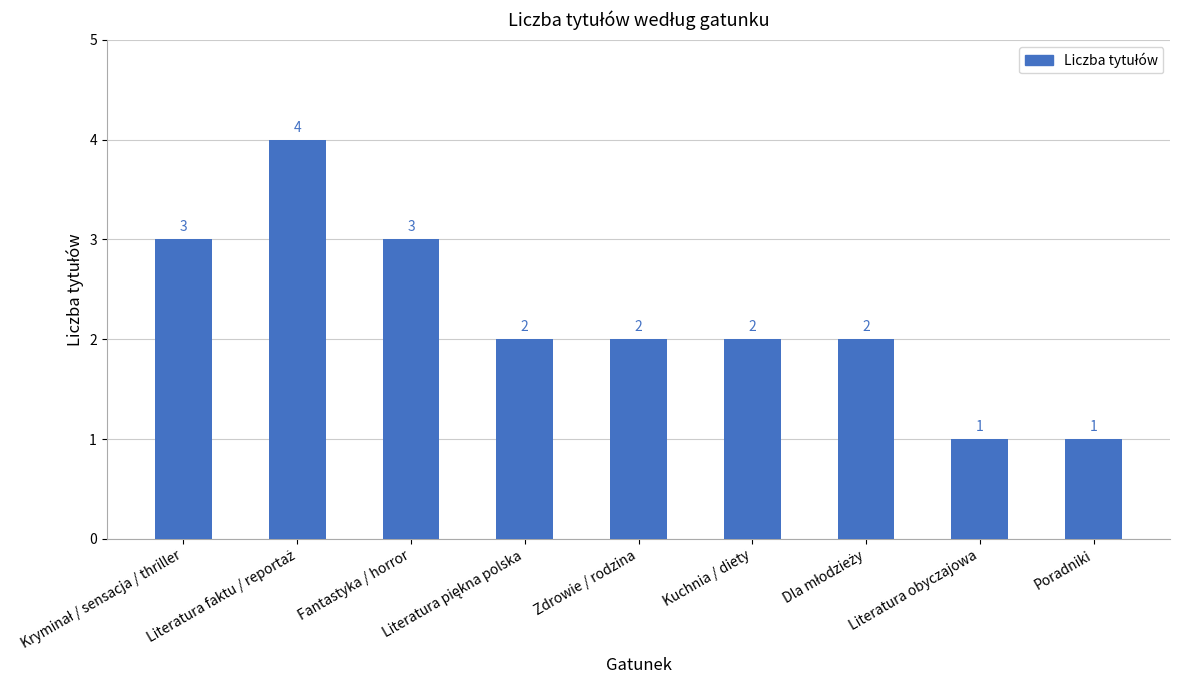

How many values are between 2 and 3?

6